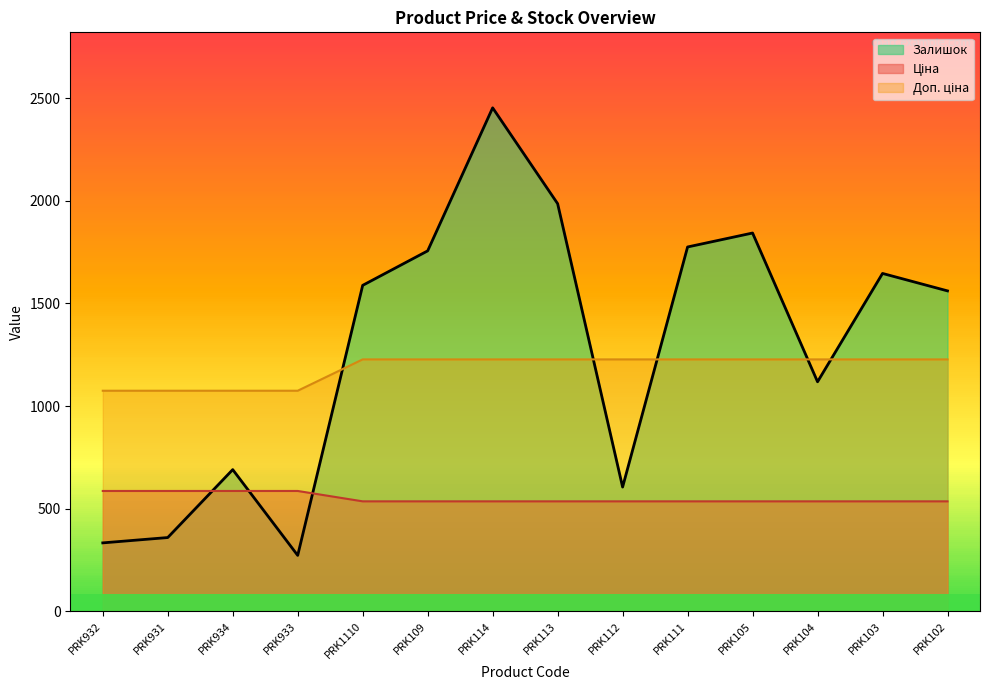

Reading right to left, transcribe all the data shown in this chart.

Ціна: PRK102=535.4	PRK103=535.4	PRK104=535.4	PRK105=535.4	PRK111=535.4	PRK112=535.4	PRK113=535.4	PRK114=535.4	PRK109=535.4	PRK1110=535.4	PRK933=586.0	PRK934=586.0	PRK931=586.0	PRK932=586.0
Доп. ціна: PRK102=1227.2	PRK103=1227.2	PRK104=1227.2	PRK105=1227.2	PRK111=1227.2	PRK112=1227.2	PRK113=1227.2	PRK114=1227.2	PRK109=1227.2	PRK1110=1227.2	PRK933=1074.5	PRK934=1074.5	PRK931=1074.5	PRK932=1074.5
Залишок: PRK102=1561.0	PRK103=1646.0	PRK104=1118.0	PRK105=1843.0	PRK111=1775.0	PRK112=605.0	PRK113=1986.0	PRK114=2453.0	PRK109=1756.0	PRK1110=1588.0	PRK933=272.0	PRK934=690.0	PRK931=359.0	PRK932=333.0